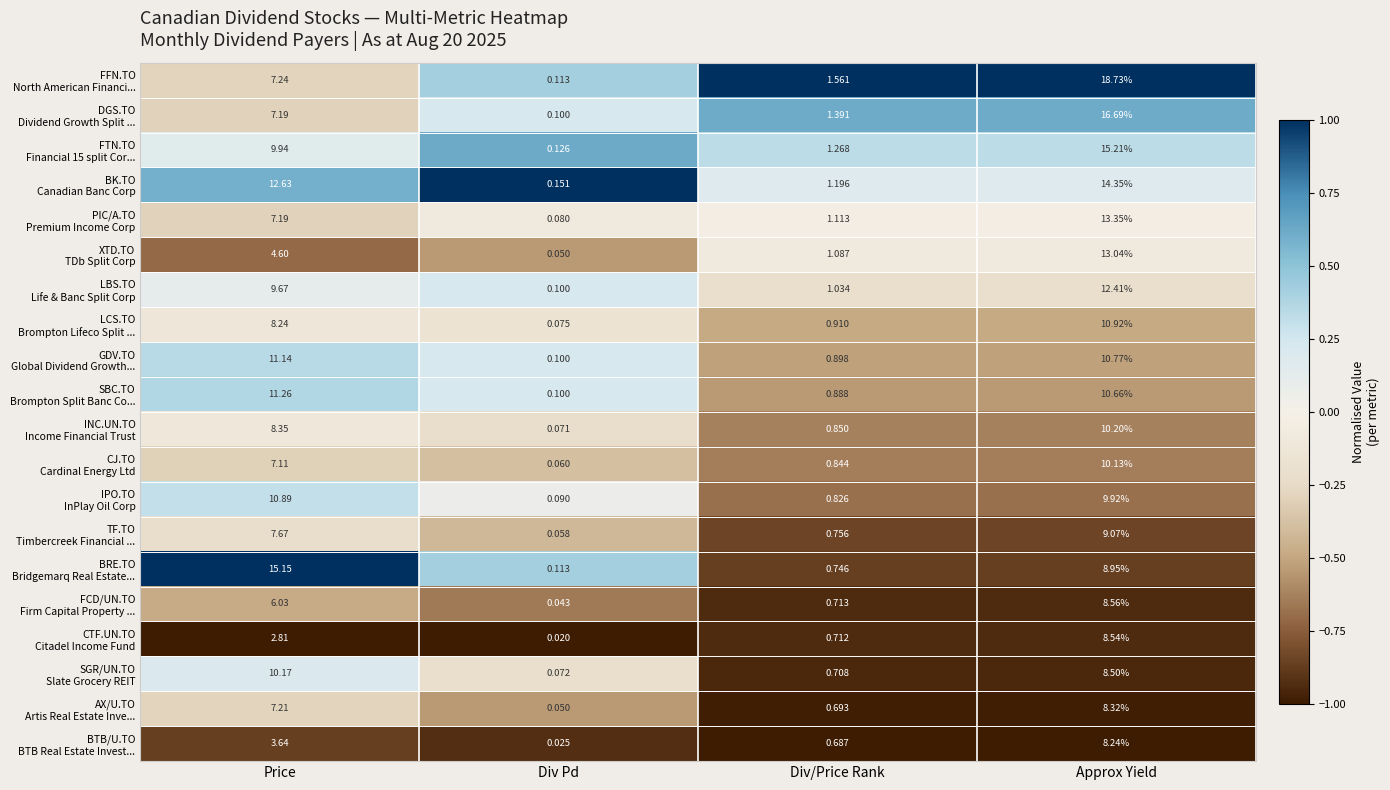

At which category is the sum across all series the highest?

Approx Yield